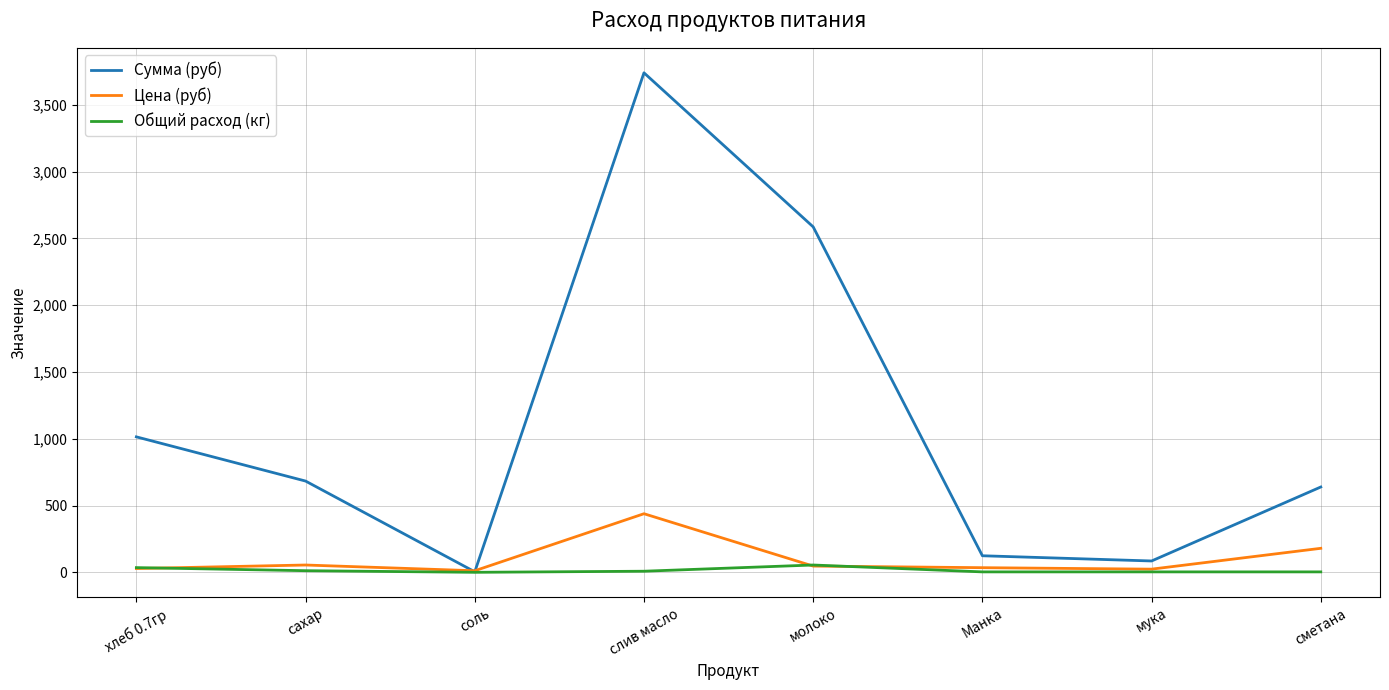

What is the difference between the maximum and second lowest values in the Сумма (руб) series?

3654.1